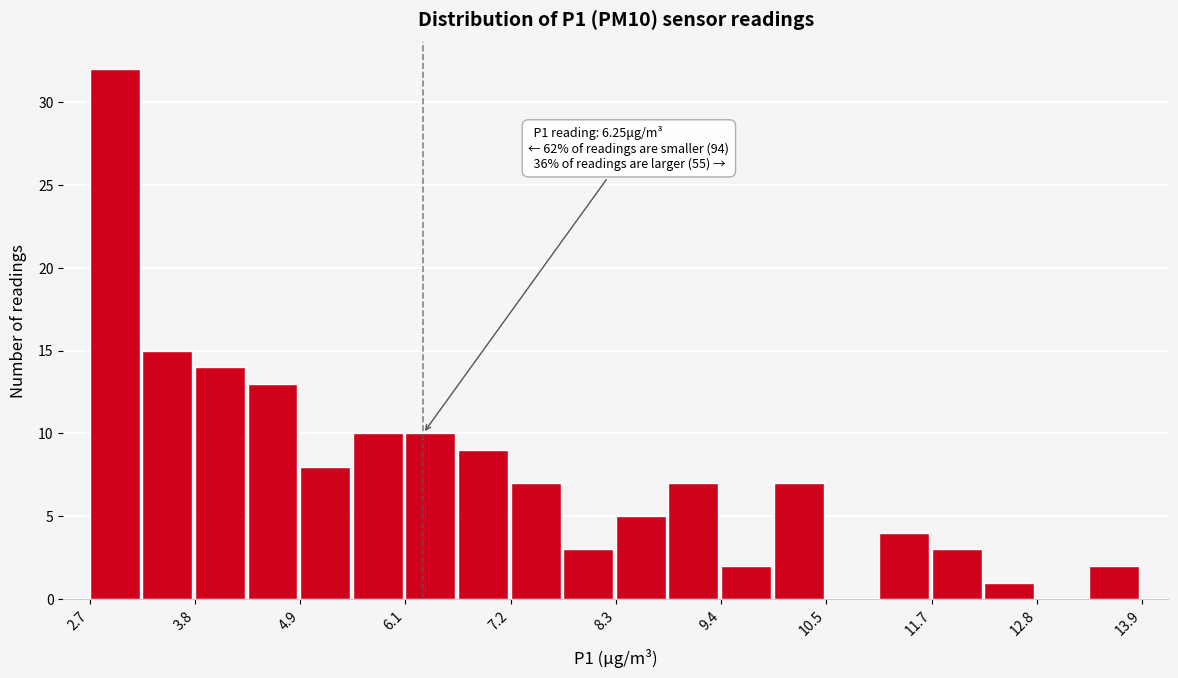

Around what value on the x-axis is the tallest bar? Give the approximate position of its centre, as read against the axis.

3.0